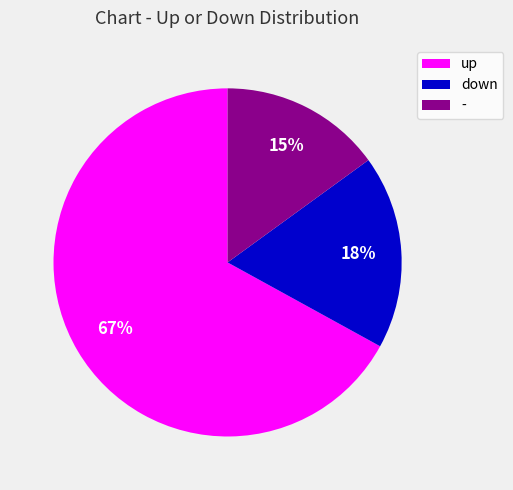

Rank the categories by value from lowest to highest.

-, down, up